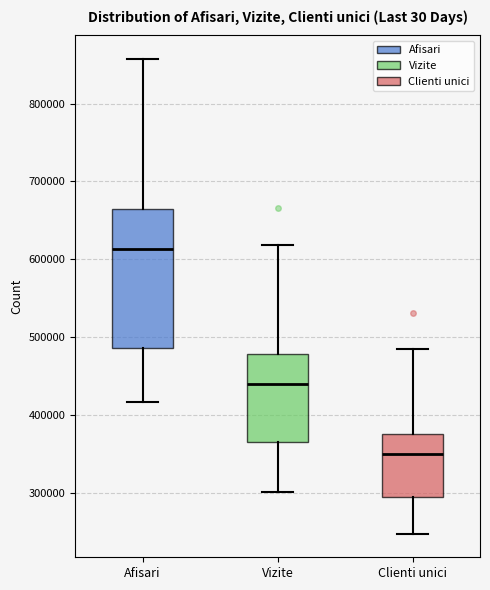

Reading left to right, read every box against the y-axis: the position of its median line, the range the box covers, and the ends of its whiskers. The values are not printed on the chart, so give them approximately, as read against the axis.

Afisari: median 610000, box 490000 to 660000, whiskers 420000 to 860000
Vizite: median 440000, box 360000 to 480000, whiskers 300000 to 620000
Clienti unici: median 350000, box 290000 to 380000, whiskers 250000 to 480000